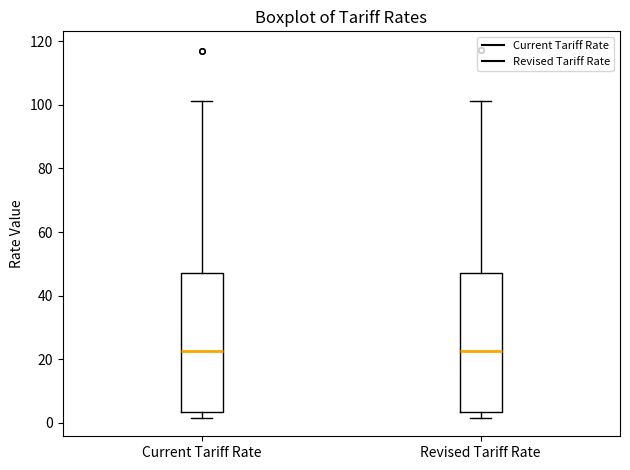

Reading left to right, transcribe this box plot: for each box, give where its median line is, the range the box spans, and where its two whiskers end, as read against the y-axis. The values are not printed on the chart, so give them approximately, as read against the axis.

Current Tariff Rate: median 22, box 4 to 48, whiskers 2 to 102
Revised Tariff Rate: median 22, box 4 to 48, whiskers 2 to 102